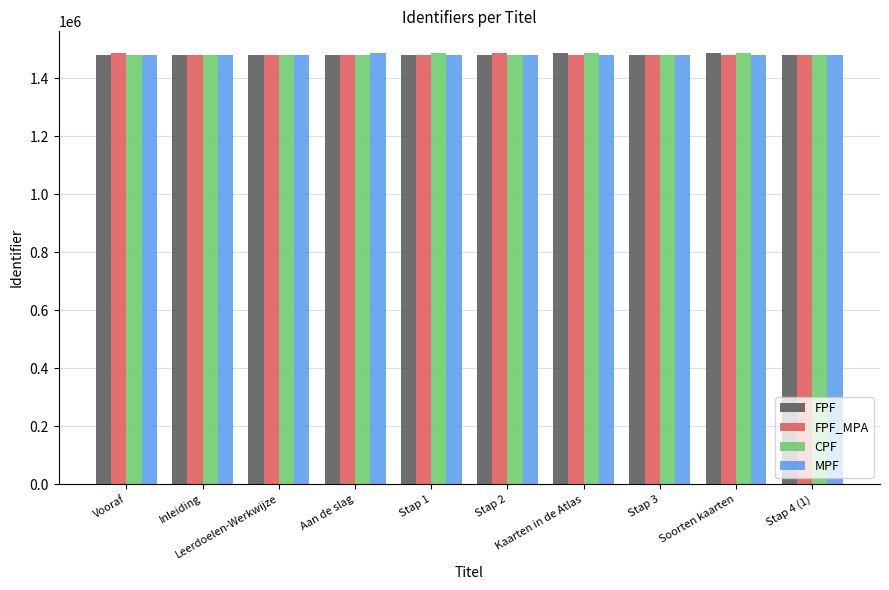

What is the highest value of the FPF_MPA series?

1487639